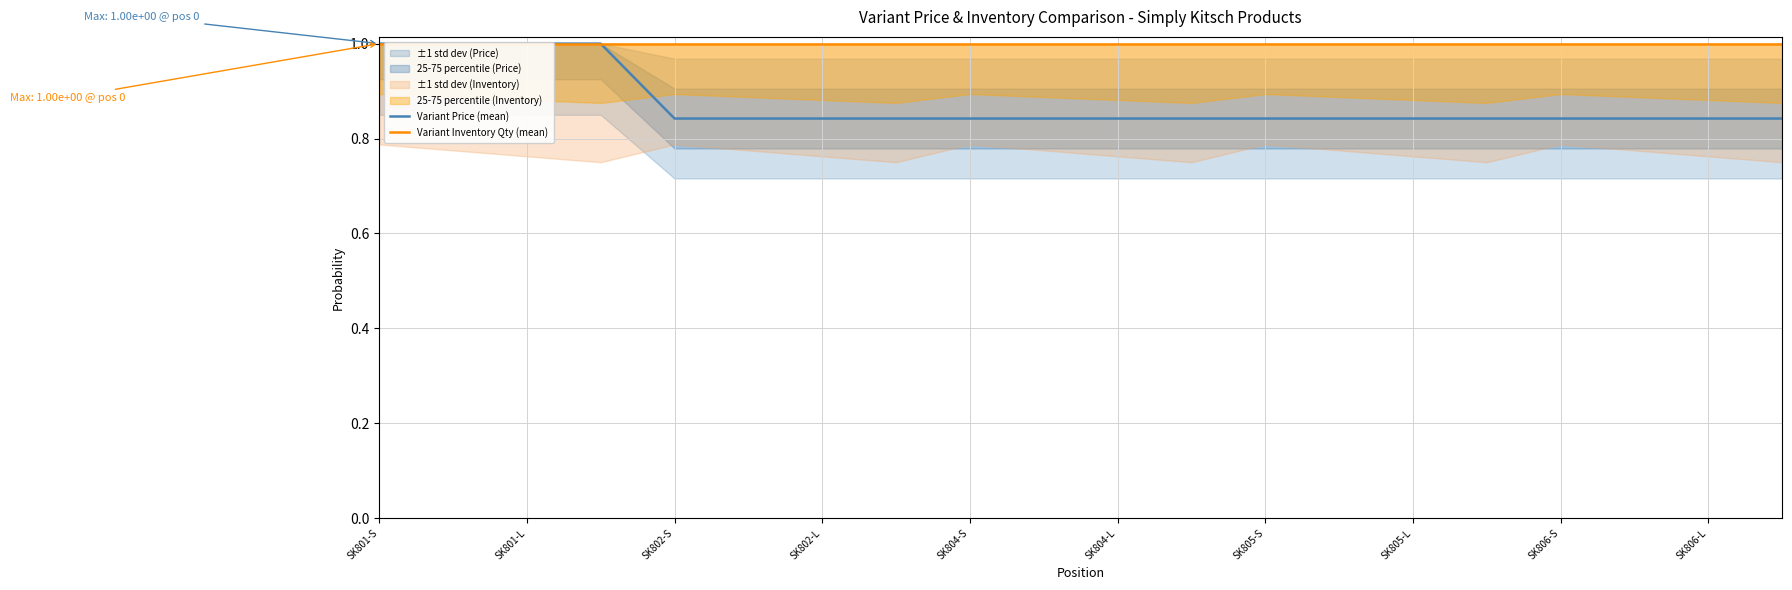

At which label is Variant Price (mean) closest to 0?

SK802-S